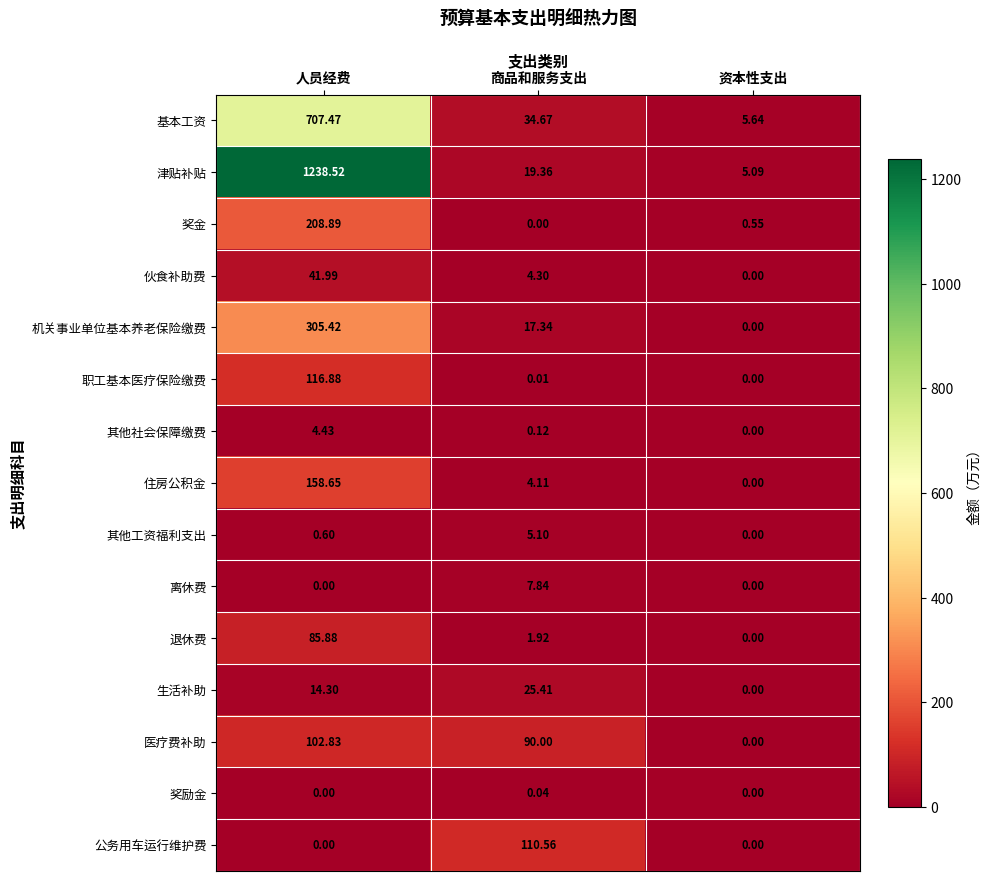

Between 人员经费 and 商品和服务支出, which series saw the biggest shift?

津贴补贴